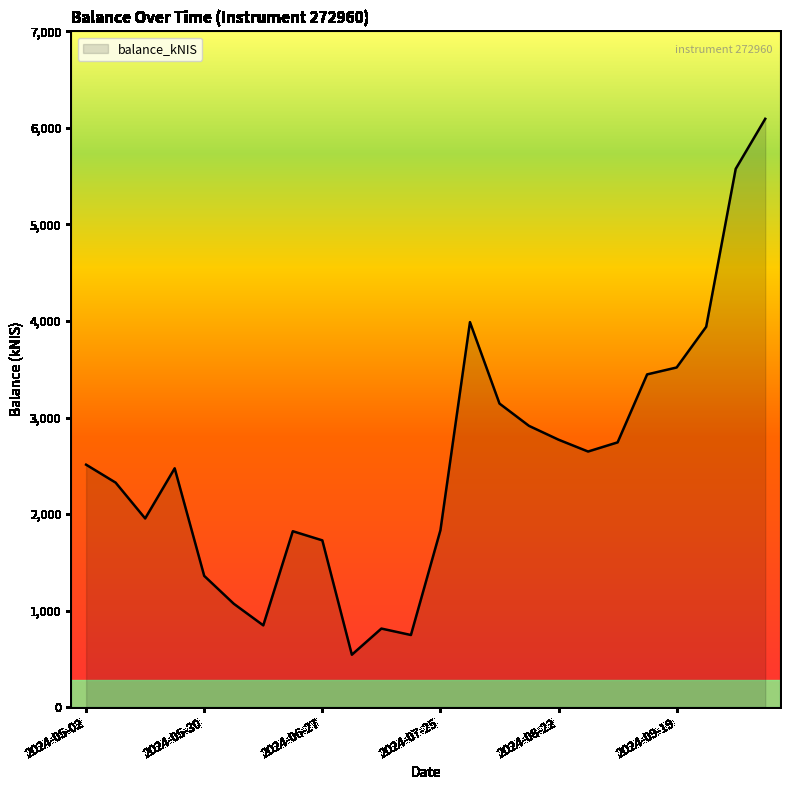

What is the minimum value shown in the chart?

542.6